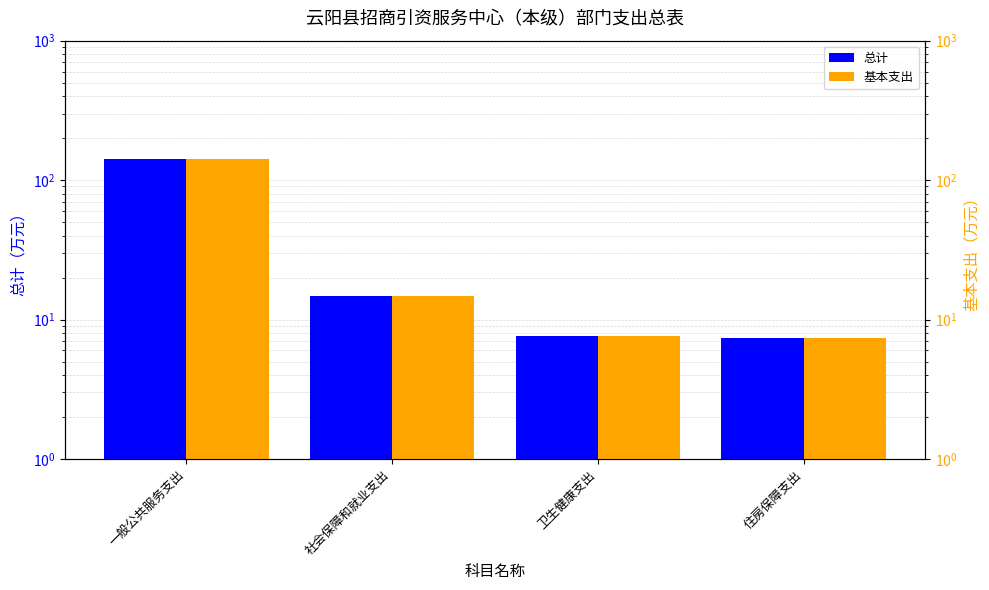

How many data points in 基本支出 are less than 14?

2